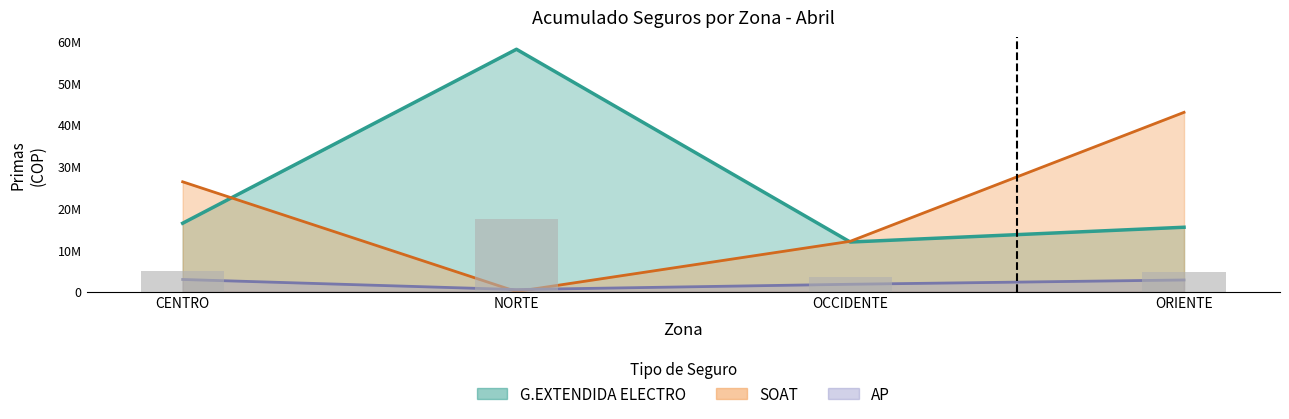

Which category has the highest value in the SOAT (PRIMAS) series?

ORIENTE